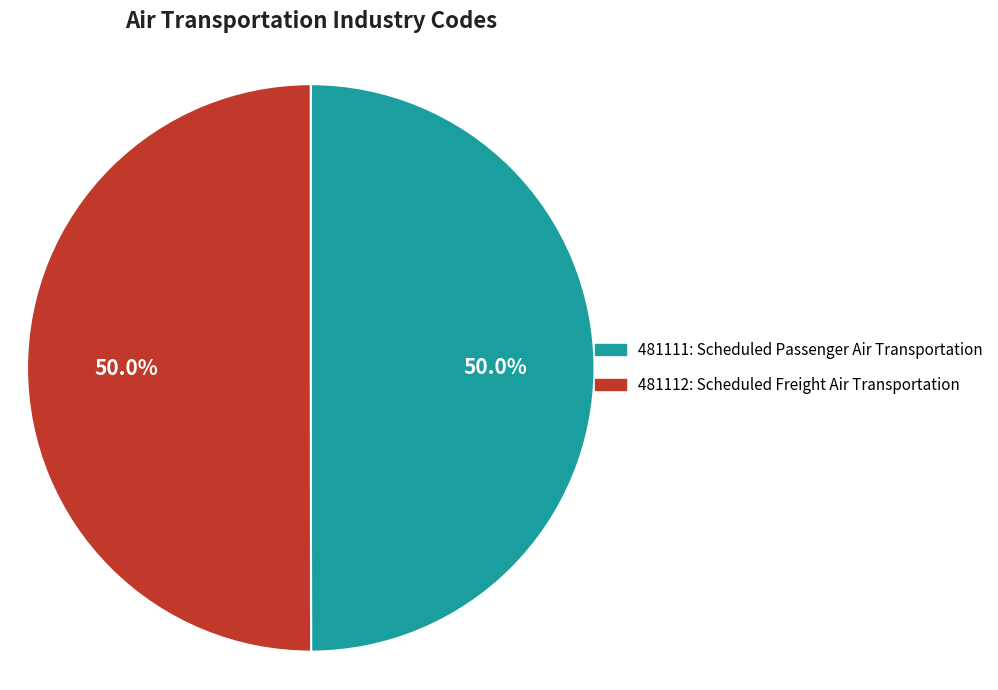

To the nearest percent, what is the combined percentage of 481112 and 481111?

100%